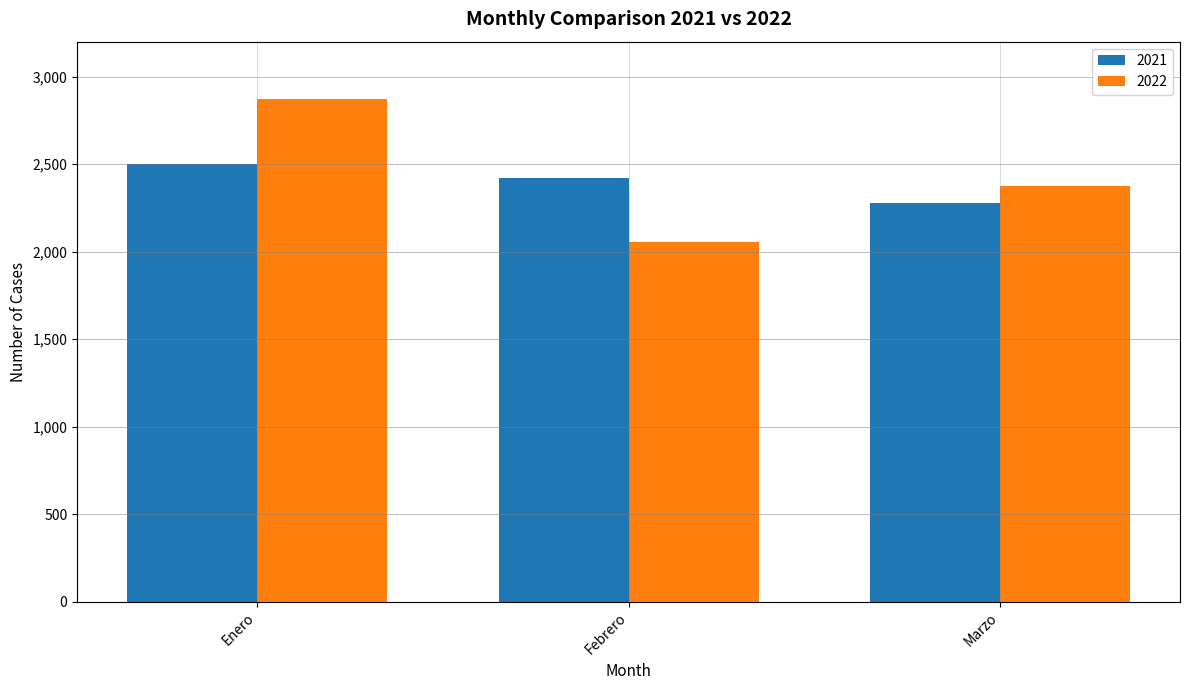

List the series in order of their overall mean, highest first.

2022, 2021